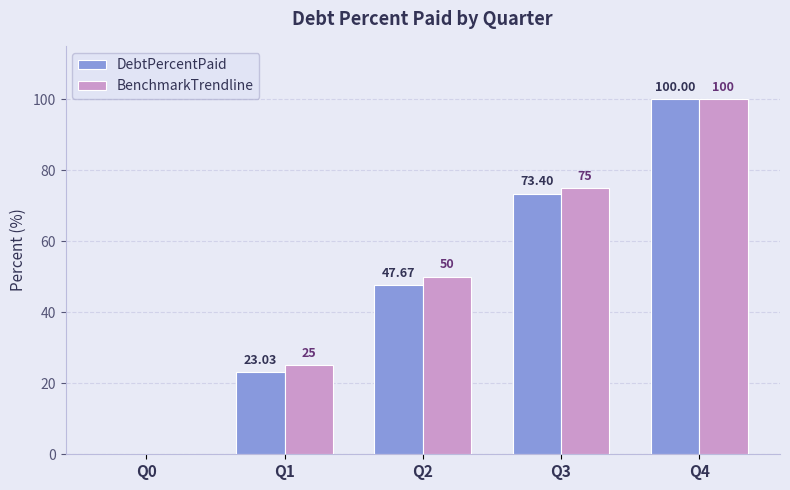

How many groups of bars are there?

5